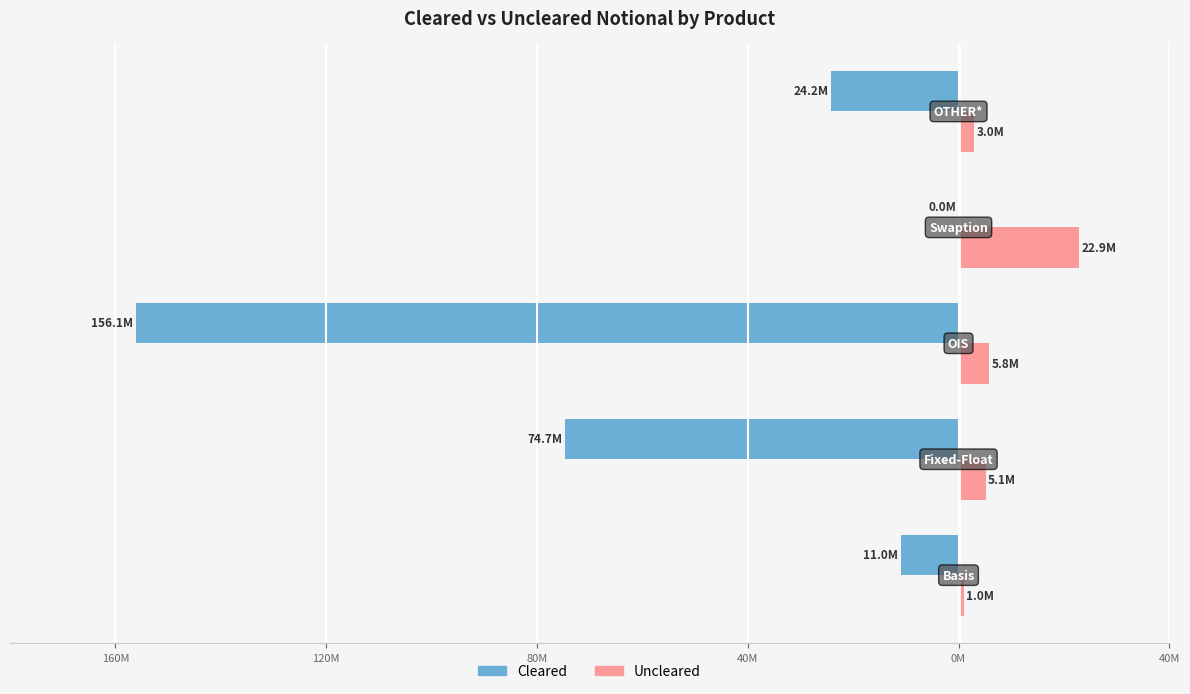

What is the sum of all Cleared values?

-265996223